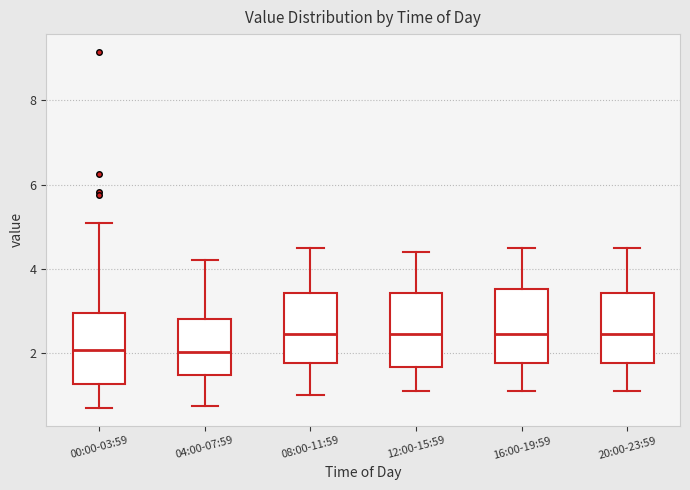

Reading left to right, transcribe this box plot: for each box, give where its median line is, the range the box spans, and where its two whiskers end, as read against the y-axis. The values are not printed on the chart, so give them approximately, as read against the axis.

00:00-03:59: median 2.0, box 1.2 to 3.0, whiskers 0.8 to 5.2
04:00-07:59: median 2.0, box 1.4 to 2.8, whiskers 0.8 to 4.2
08:00-11:59: median 2.4, box 1.8 to 3.4, whiskers 1.0 to 4.6
12:00-15:59: median 2.4, box 1.6 to 3.4, whiskers 1.2 to 4.4
16:00-19:59: median 2.4, box 1.8 to 3.6, whiskers 1.2 to 4.6
20:00-23:59: median 2.4, box 1.8 to 3.4, whiskers 1.2 to 4.6